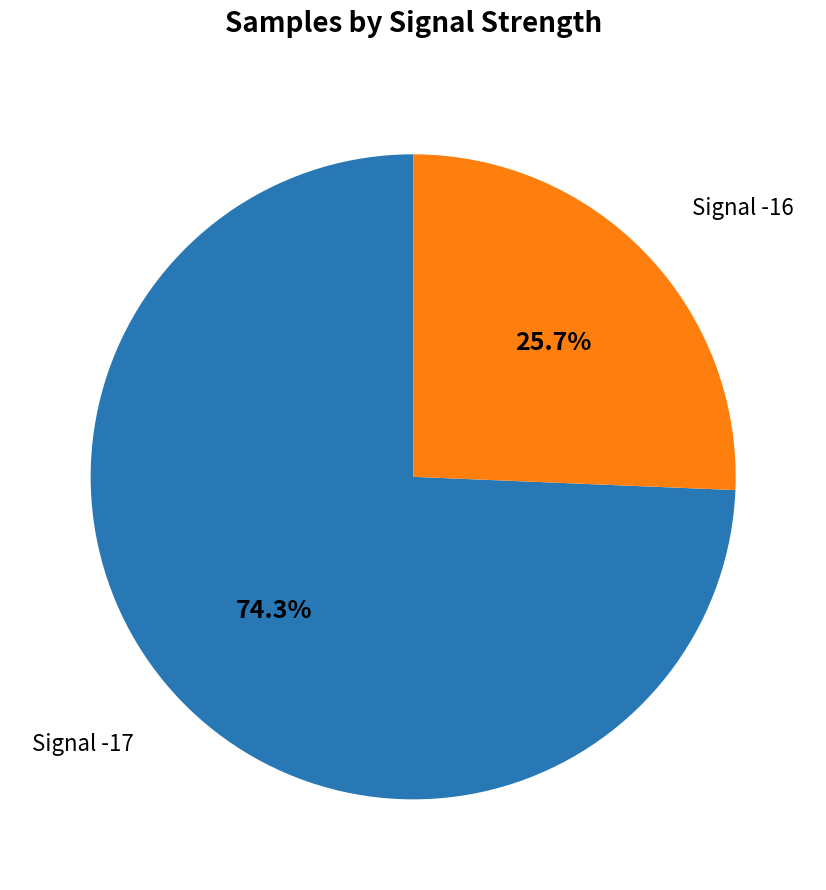

Does any single category account for the majority?

Yes